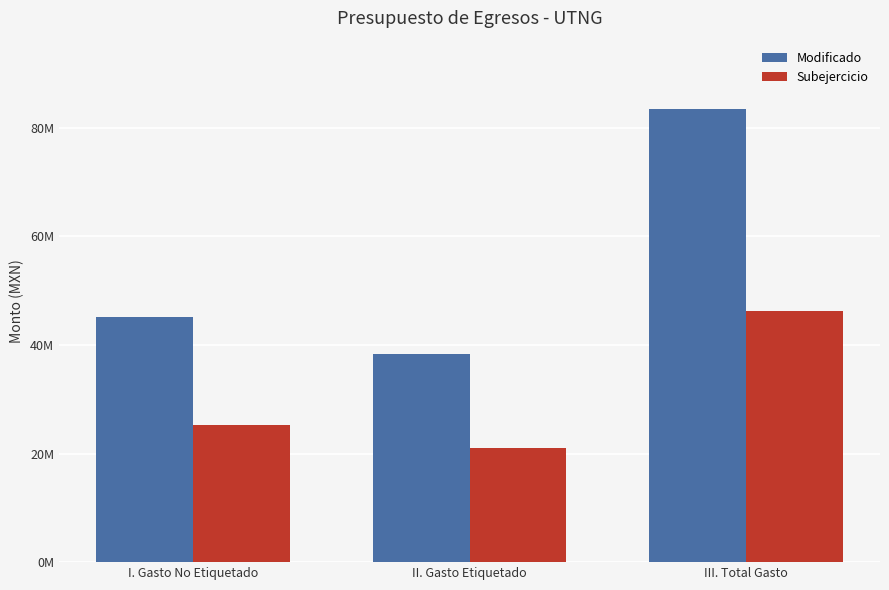

True or false: Modificado has a value of 38281908.0 at II. Gasto Etiquetado.

True